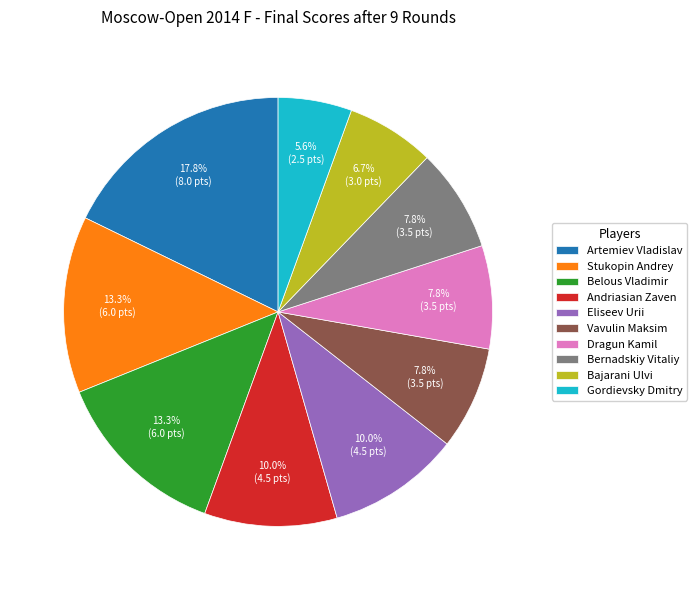

Which slice is the largest?

Artemiev Vladislav